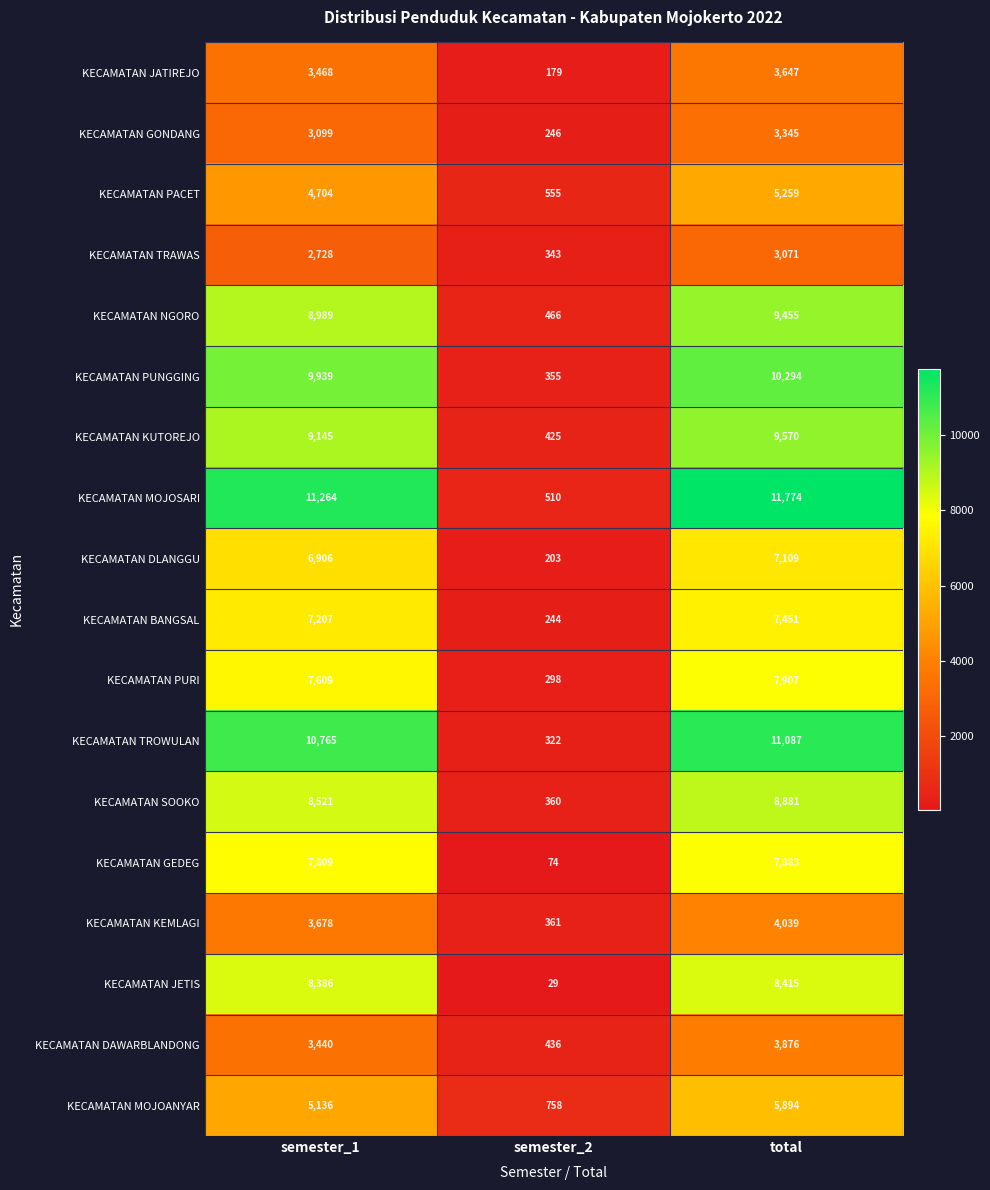

What is the total value across all series at semester_2?

6164